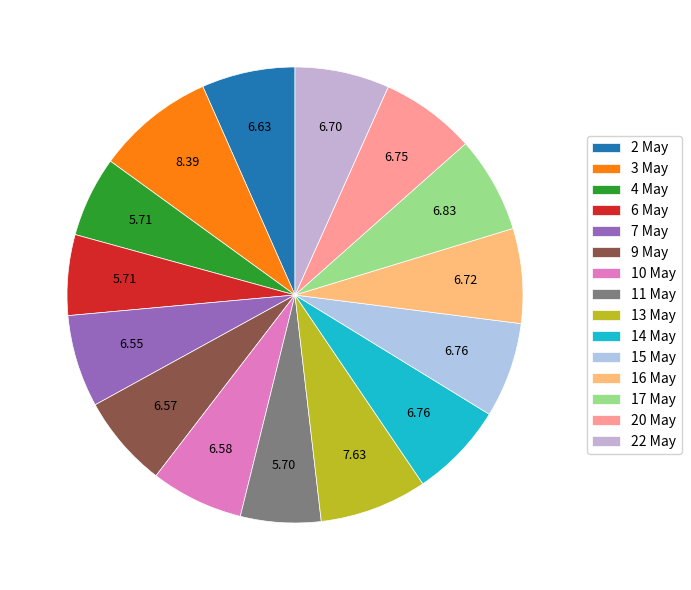

Does any single category account for the majority?

No